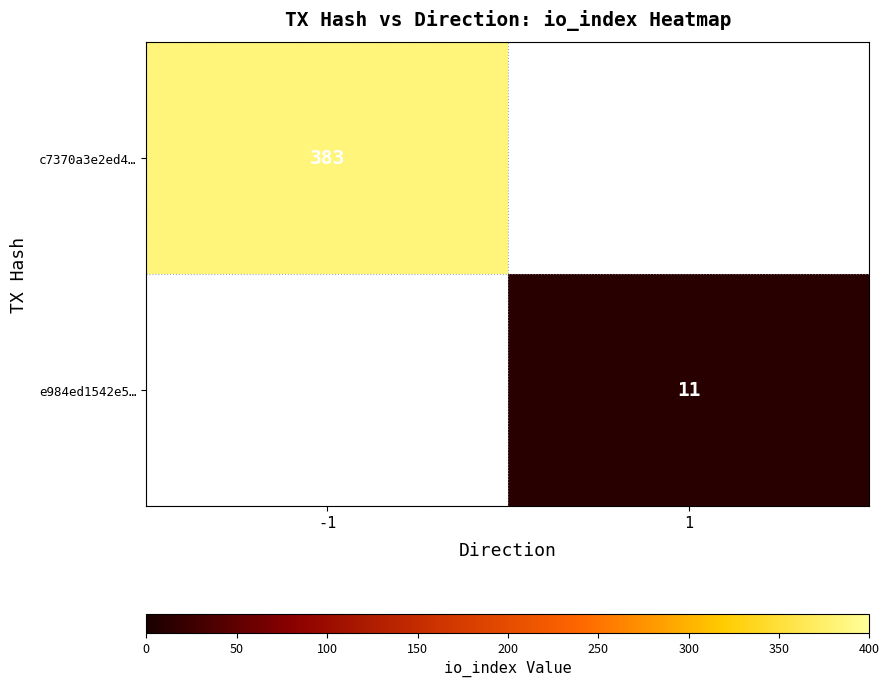

How many data points does each series have?

2